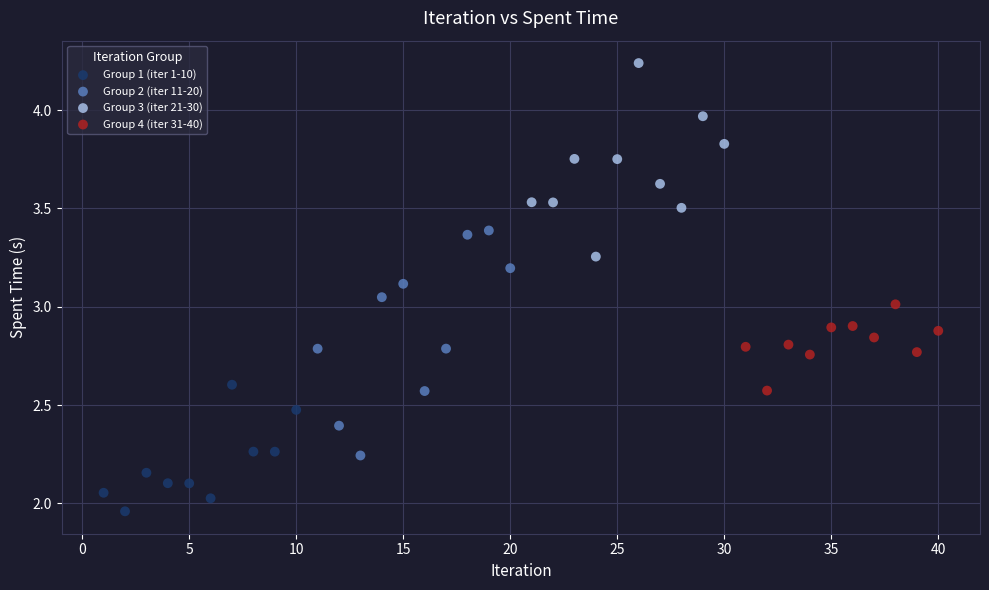

Which series contains the highest Y value?

Group 3 (iter 21-30)